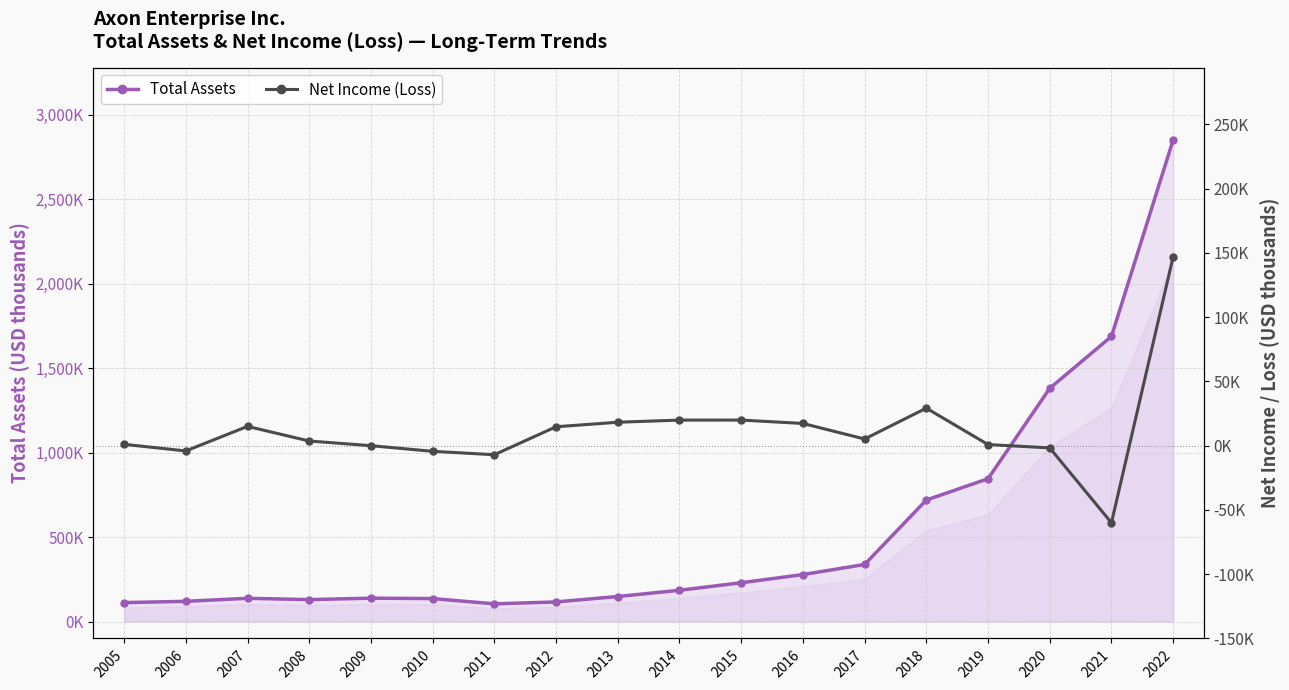

At which label does Net Income (Loss) reach its minimum?

2021